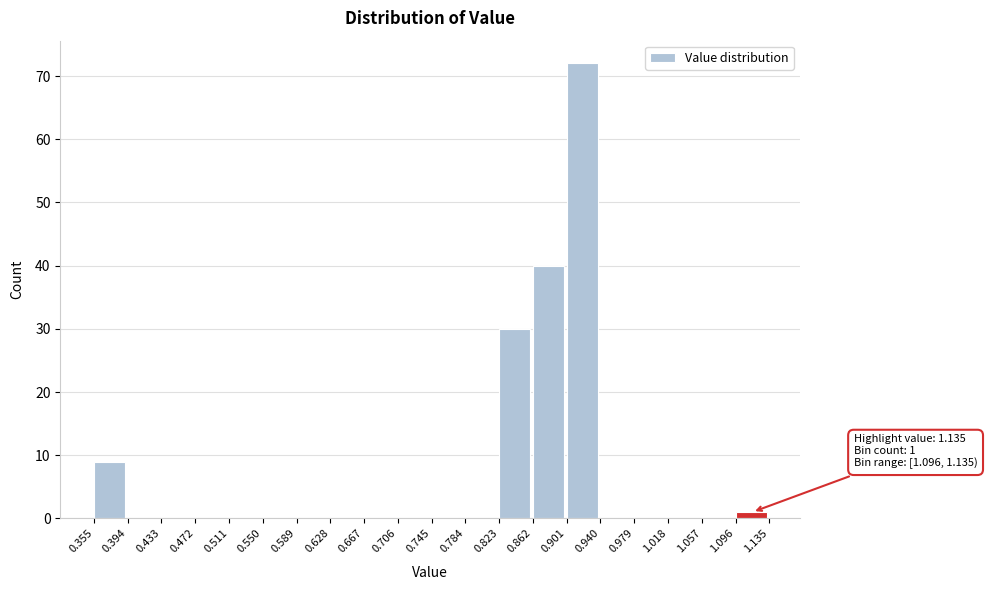

Which range on the x-axis has the tallest bar?

0.901 to 0.940